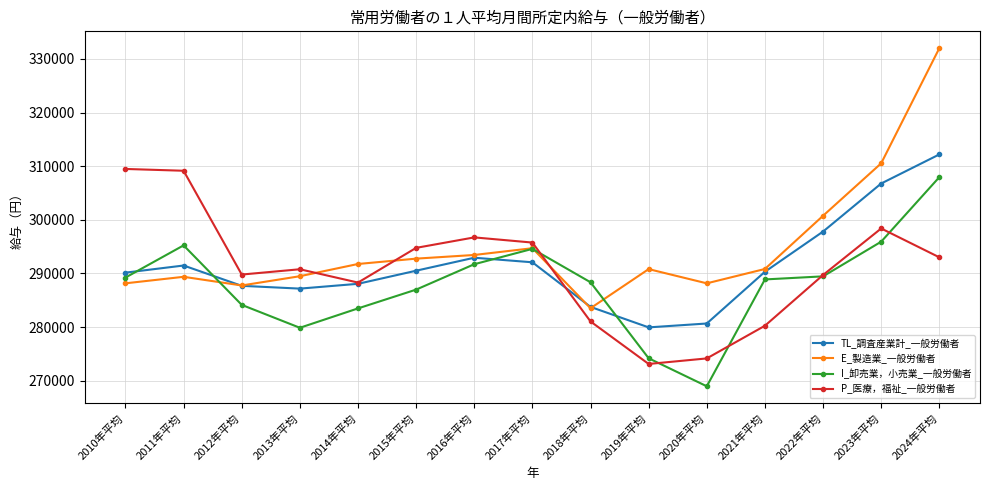

Is the value of P_医療，福祉_一般労働者 at 2012年平均 greater than the value of I_卸売業，小売業_一般労働者 at 2014年平均?

Yes